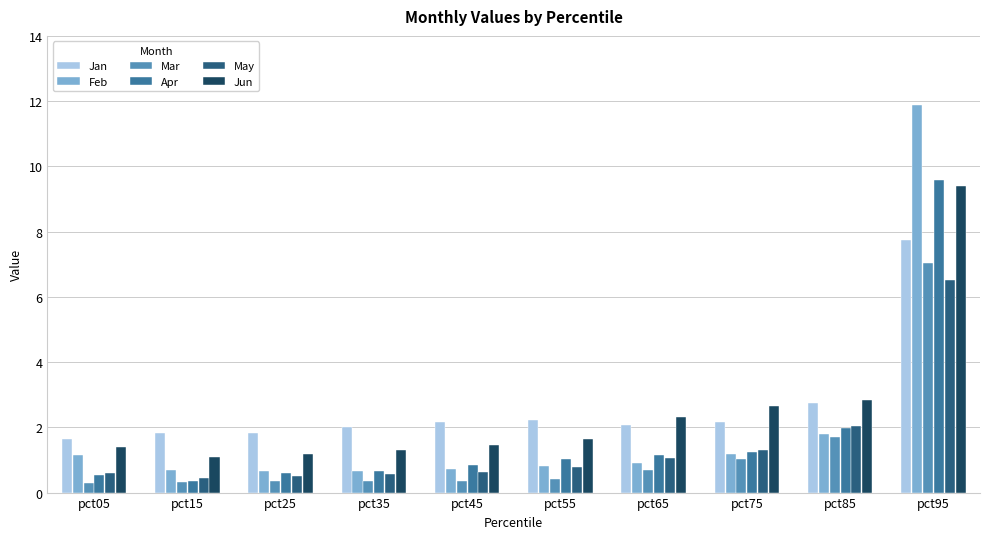

The Jan series shows 10.4 at pct95. True or false?

False